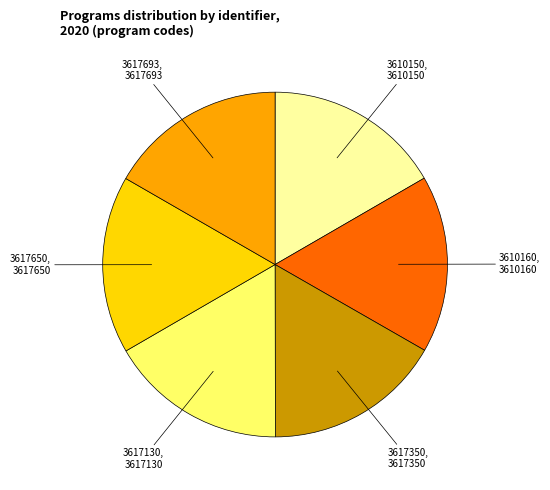

Is the sum of 3610160 and 3617130 greater than half?

No